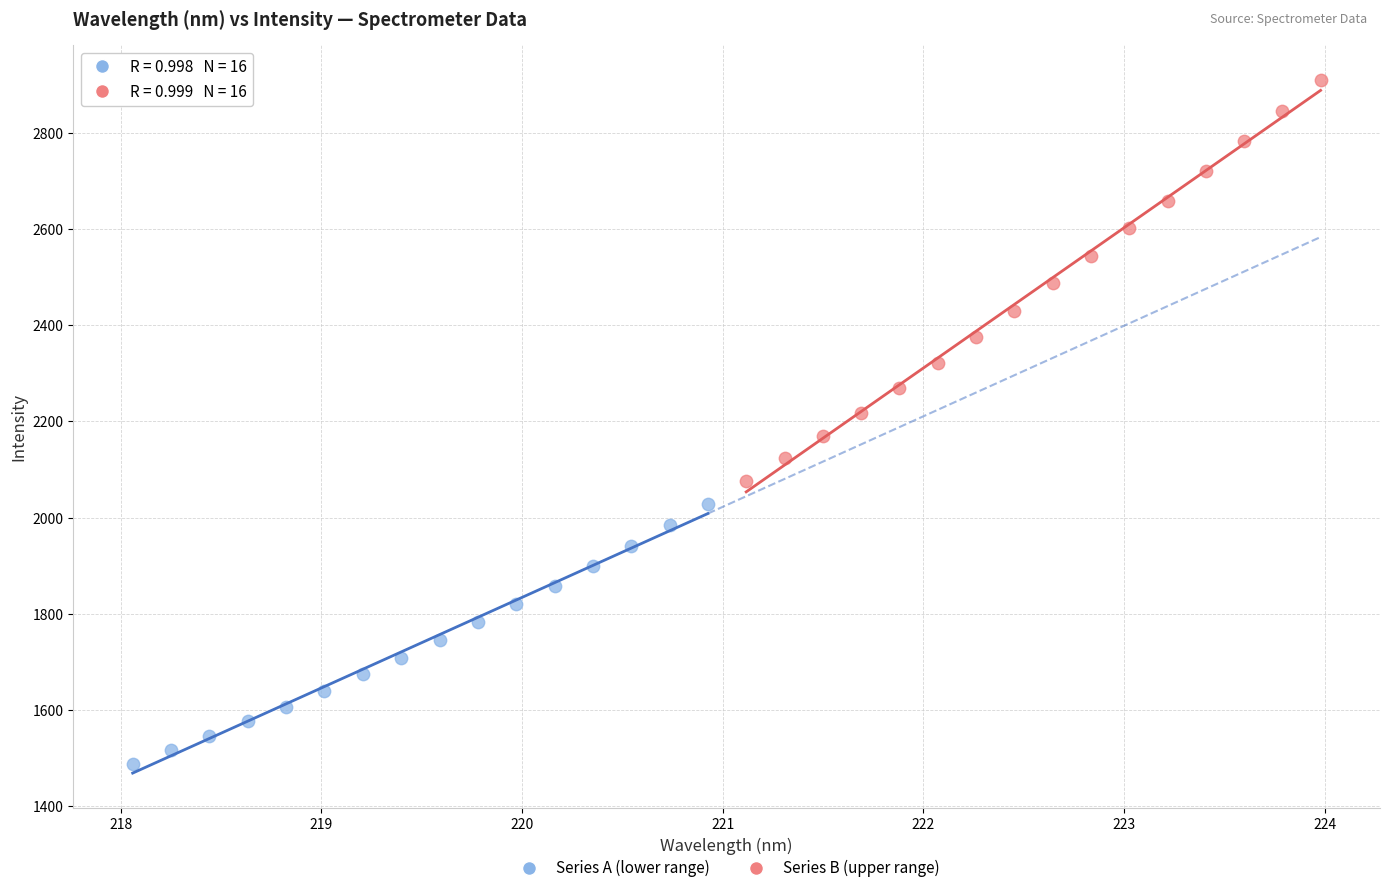

Which series contains the lowest Y value?

Series A (lower range)